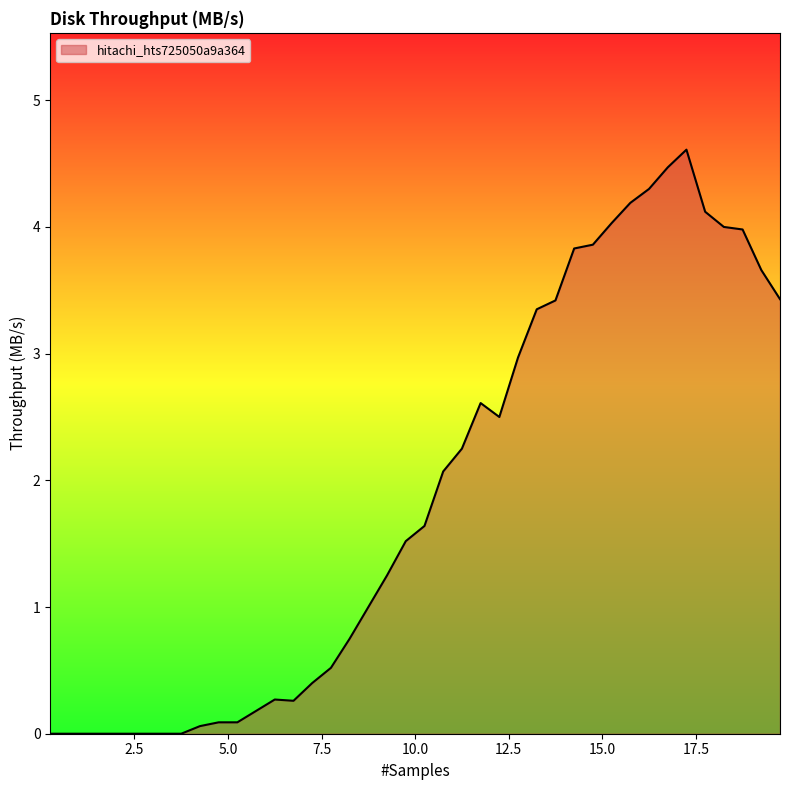

What is the difference between the maximum and minimum values?

4.6